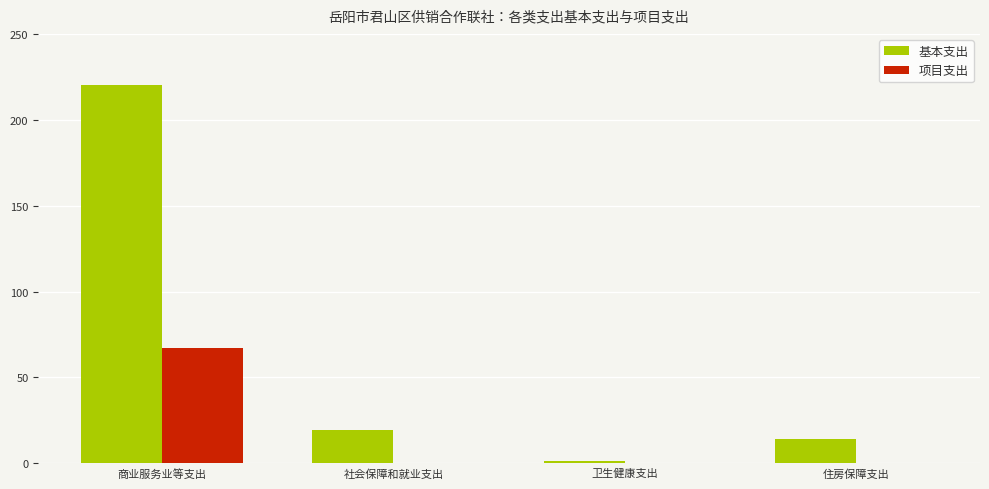

At which label is 基本支出 closest to 110?

社会保障和就业支出